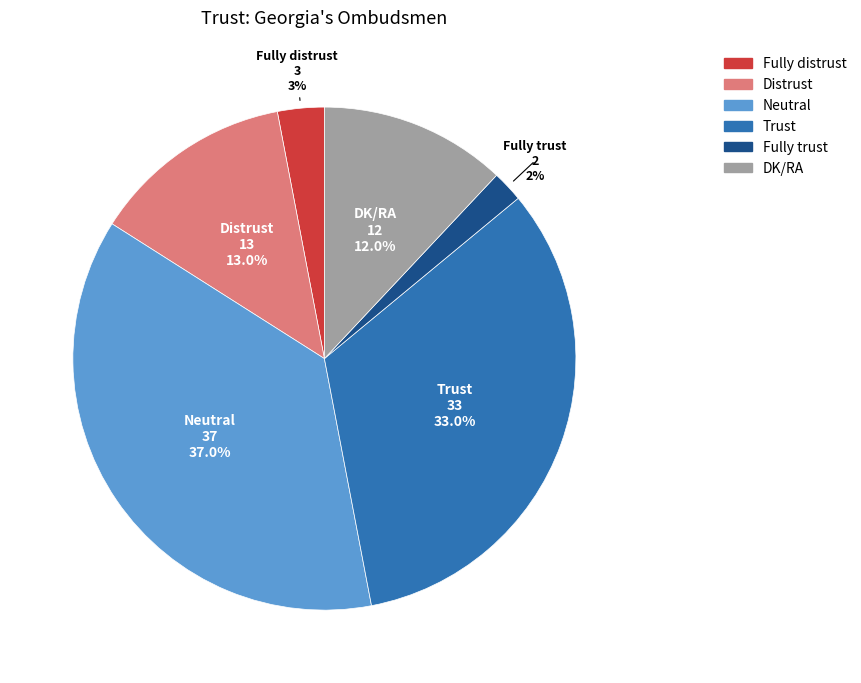

How many segments does this pie chart have?

6